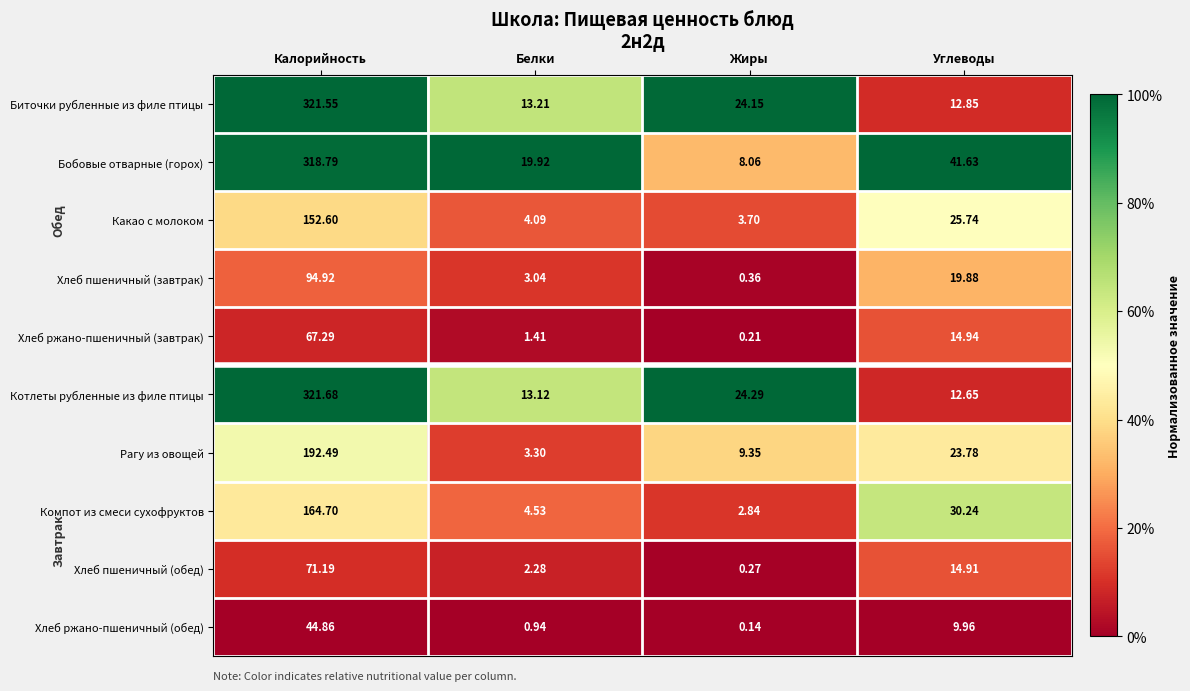

What is the total value across all series at Углеводы?

206.6